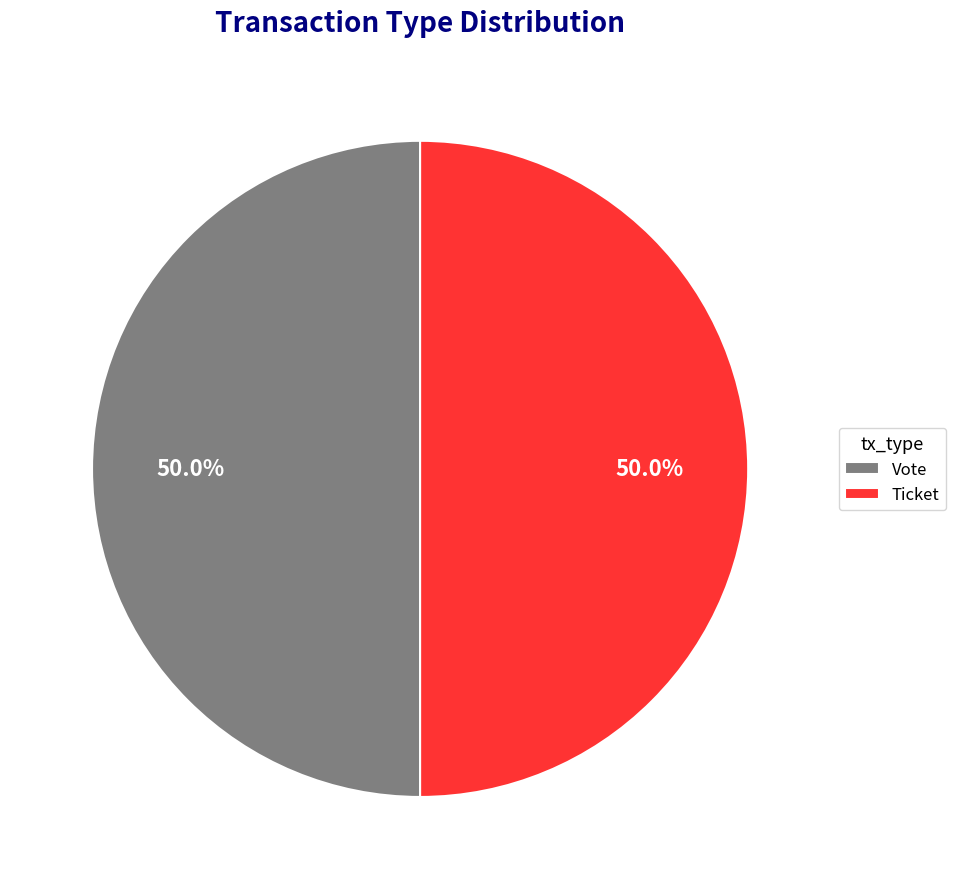

What is the ratio of the value at Ticket to the value at Vote?

1.0